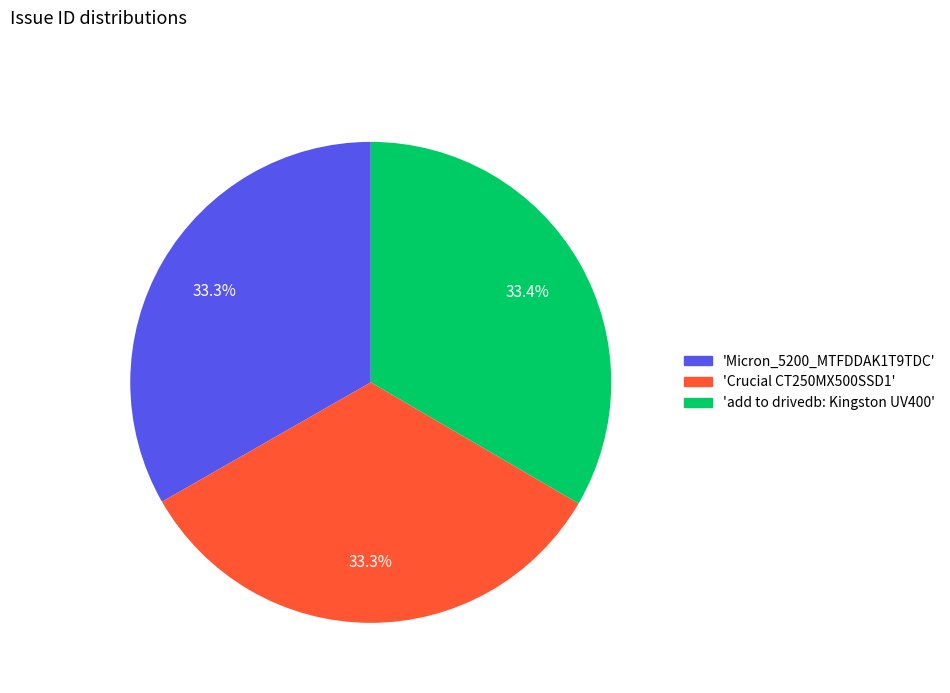

Does any single category account for the majority?

No